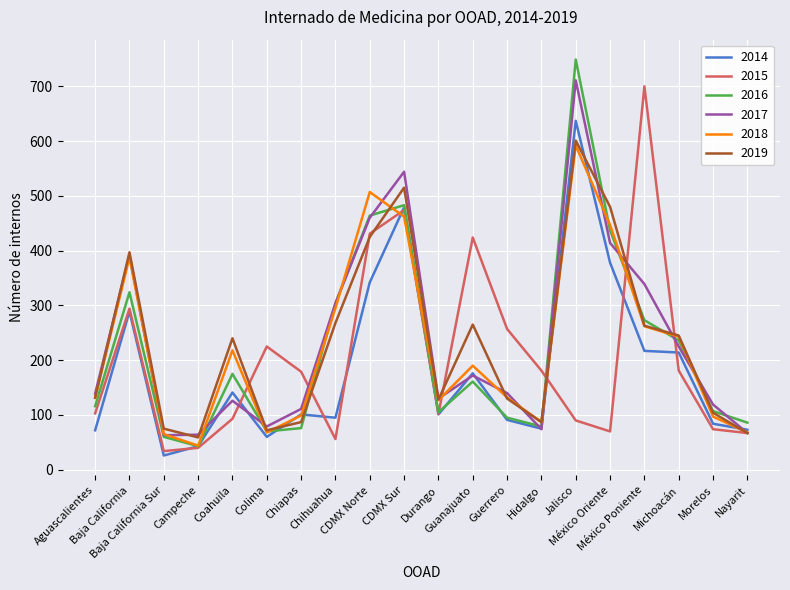

True or false: 2014 and 2017 cross at least once.

True